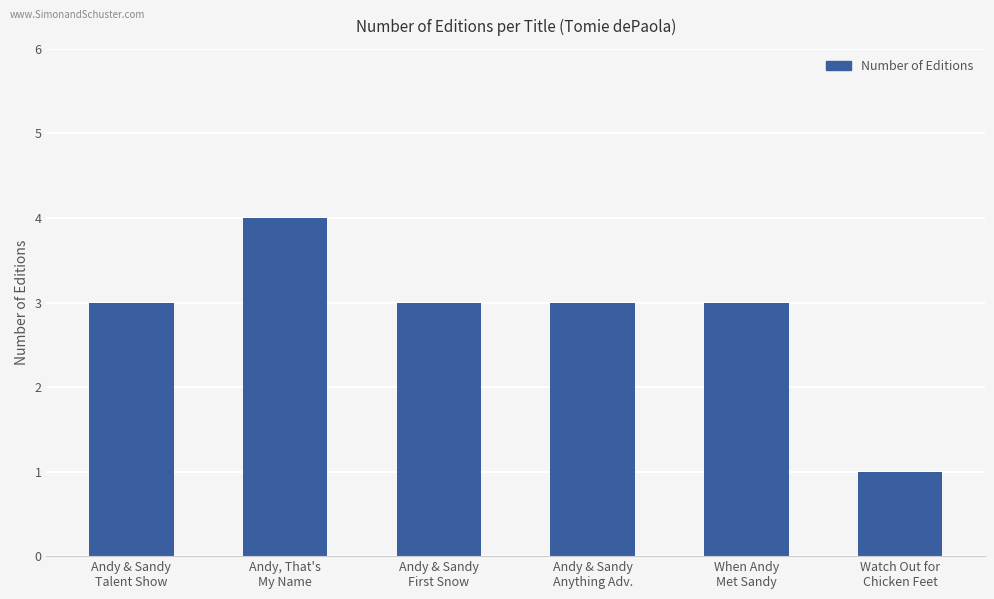

Does the chart contain stacked bars?

No